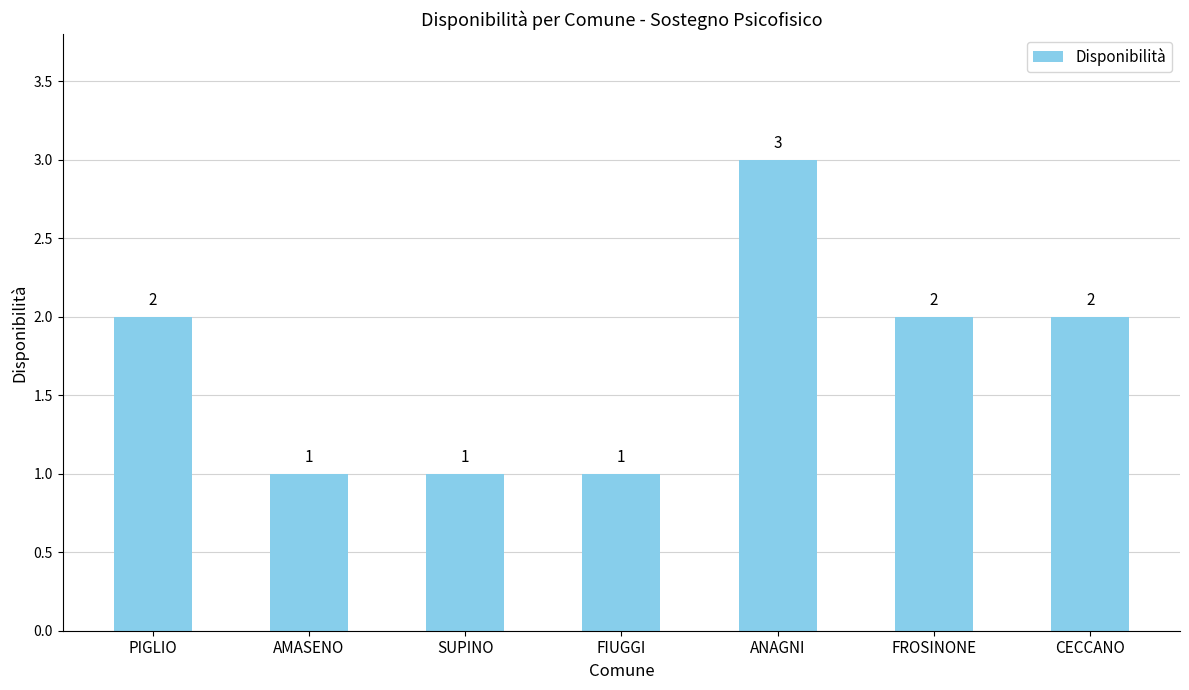

Reading left to right, transcribe all the data shown in this chart.

2	1	1	1	3	2	2